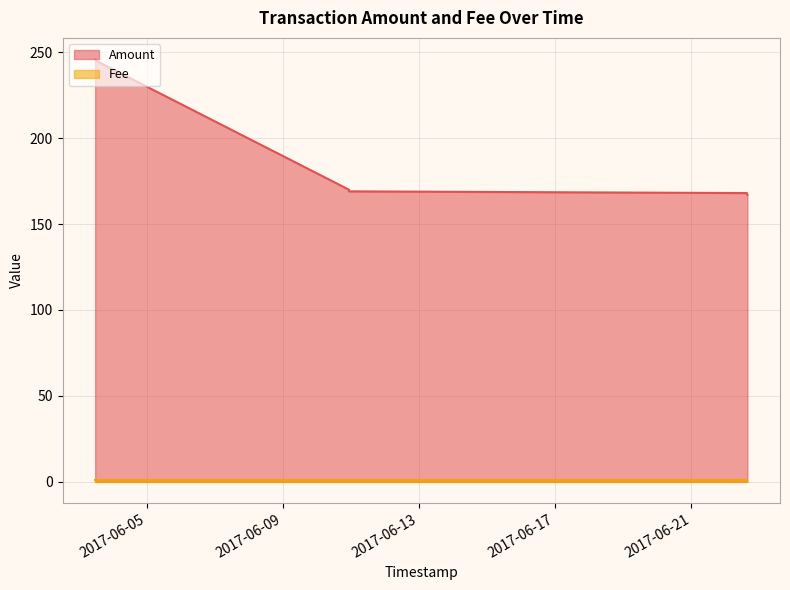

True or false: Fee and Amount cross at least once.

False